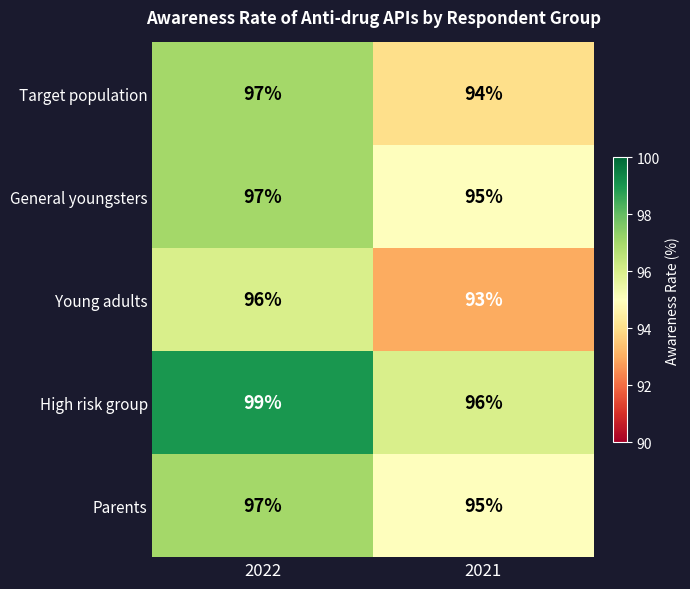

The value of High risk group at 2021 is 96. True or false?

True